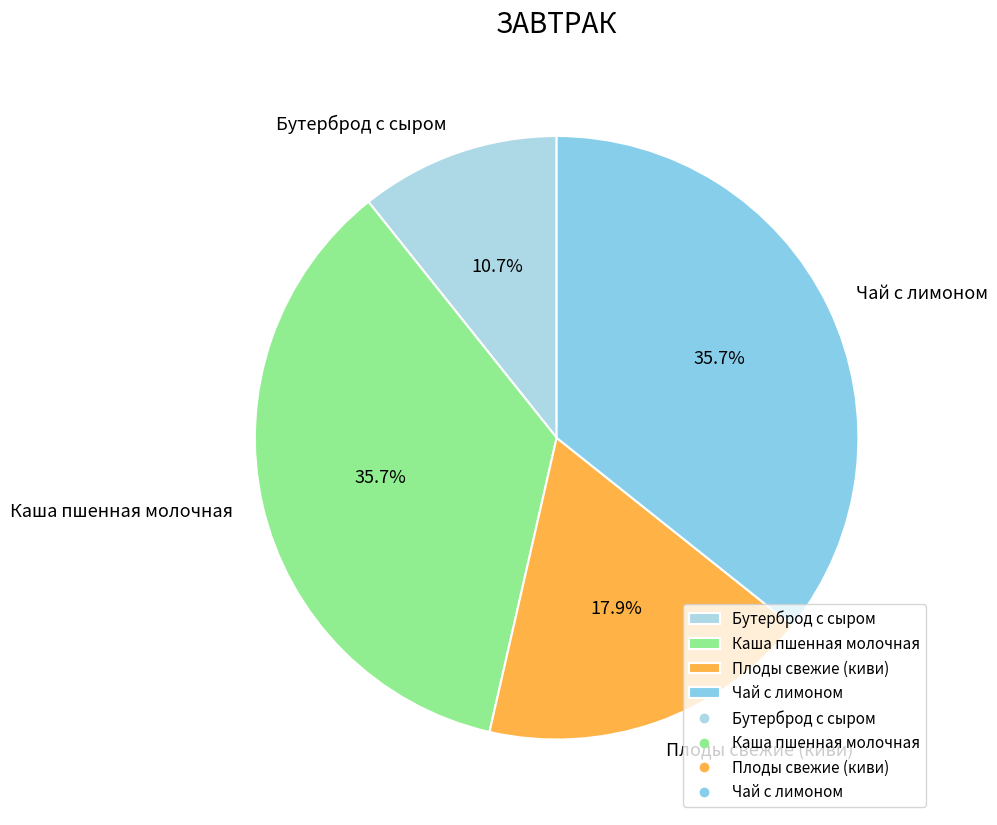

To the nearest percent, what portion does Плоды свежие (киви) represent?

18%